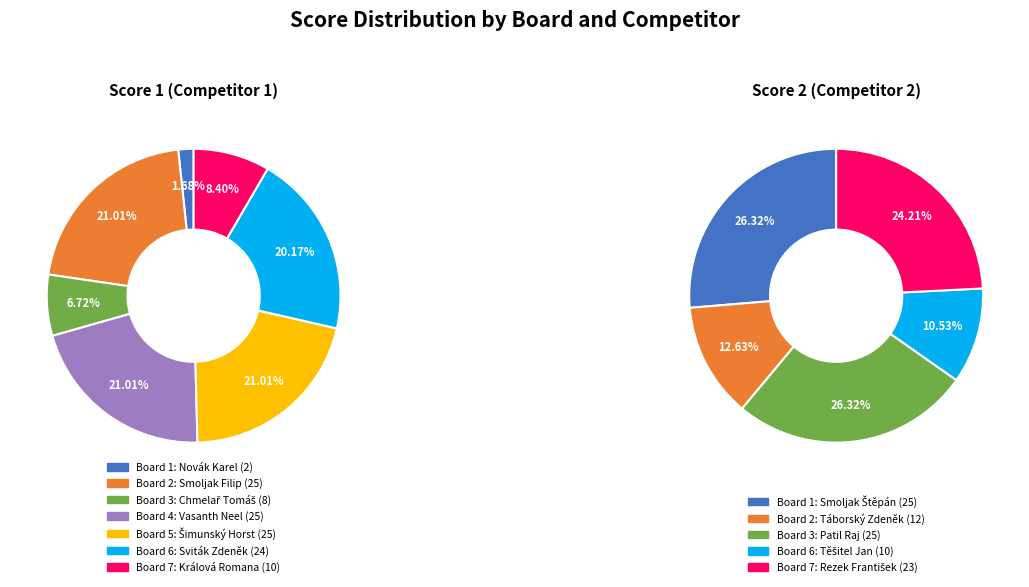

Rank the series at Board 1 from highest to lowest value.

Score 2, Score 1